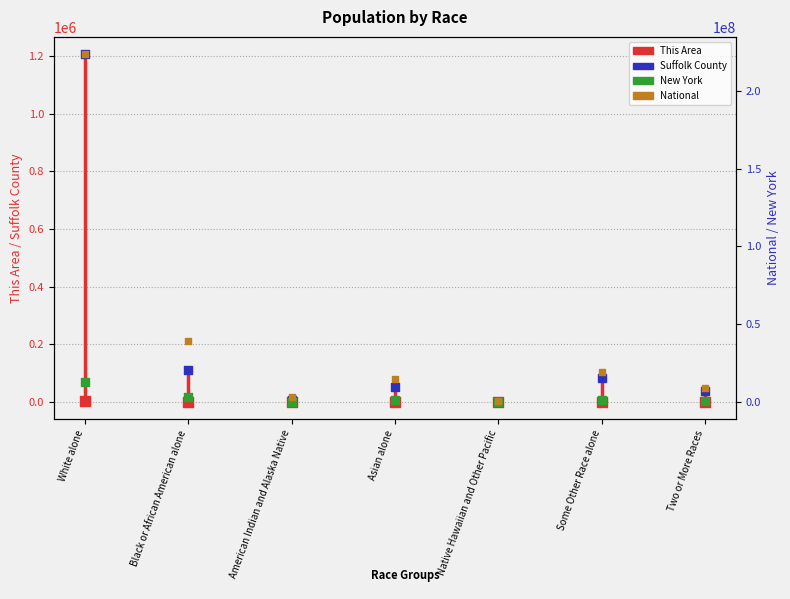

Is the value of New York at White alone greater than the value of National at American Indian and Alaska Native?

Yes